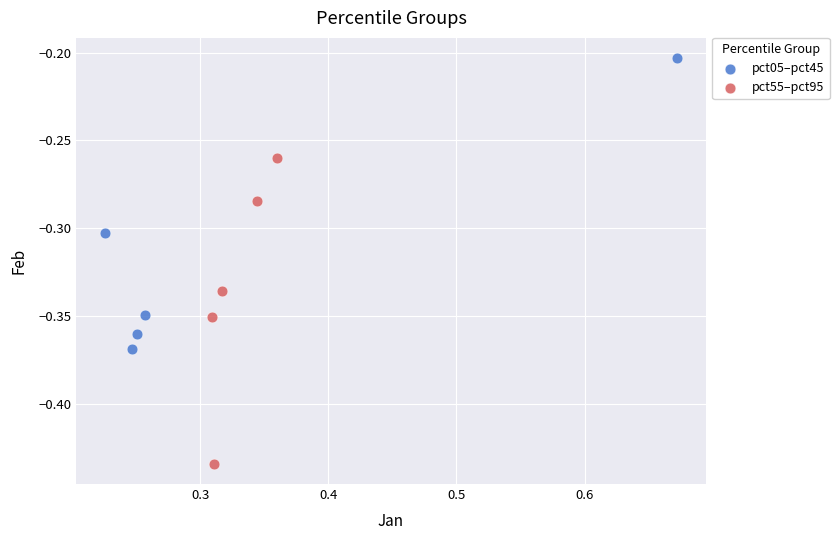

Which series reaches the minimum Y coordinate?

pct55–pct95